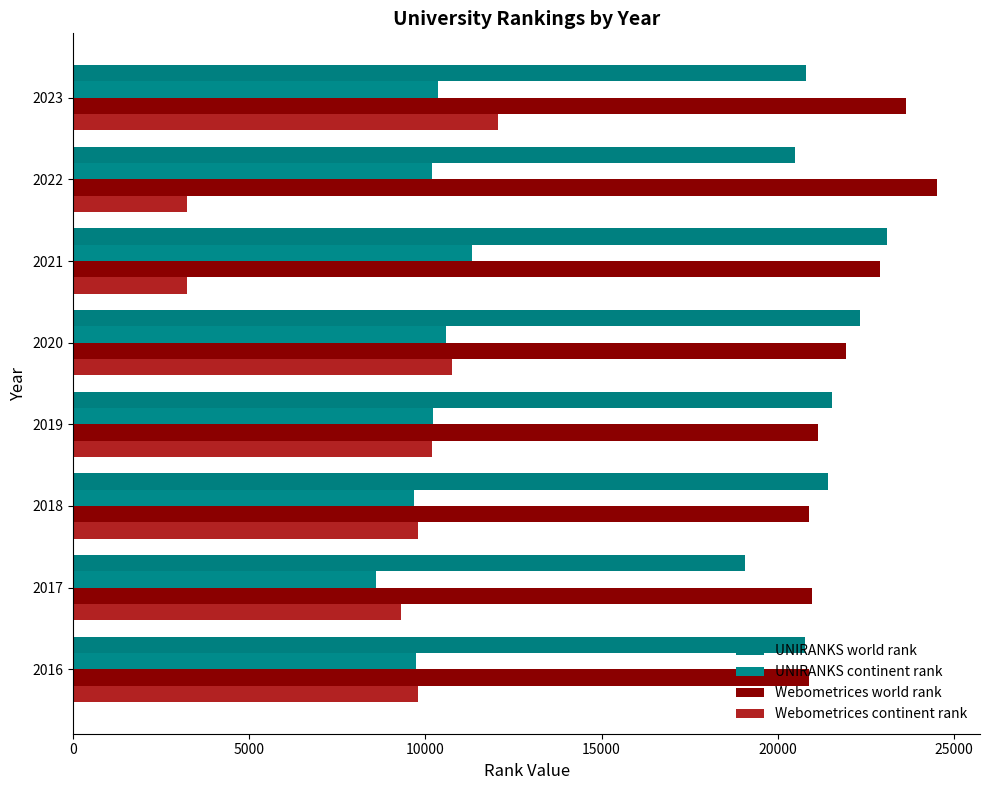

At which category is the sum across all series the highest?

2023